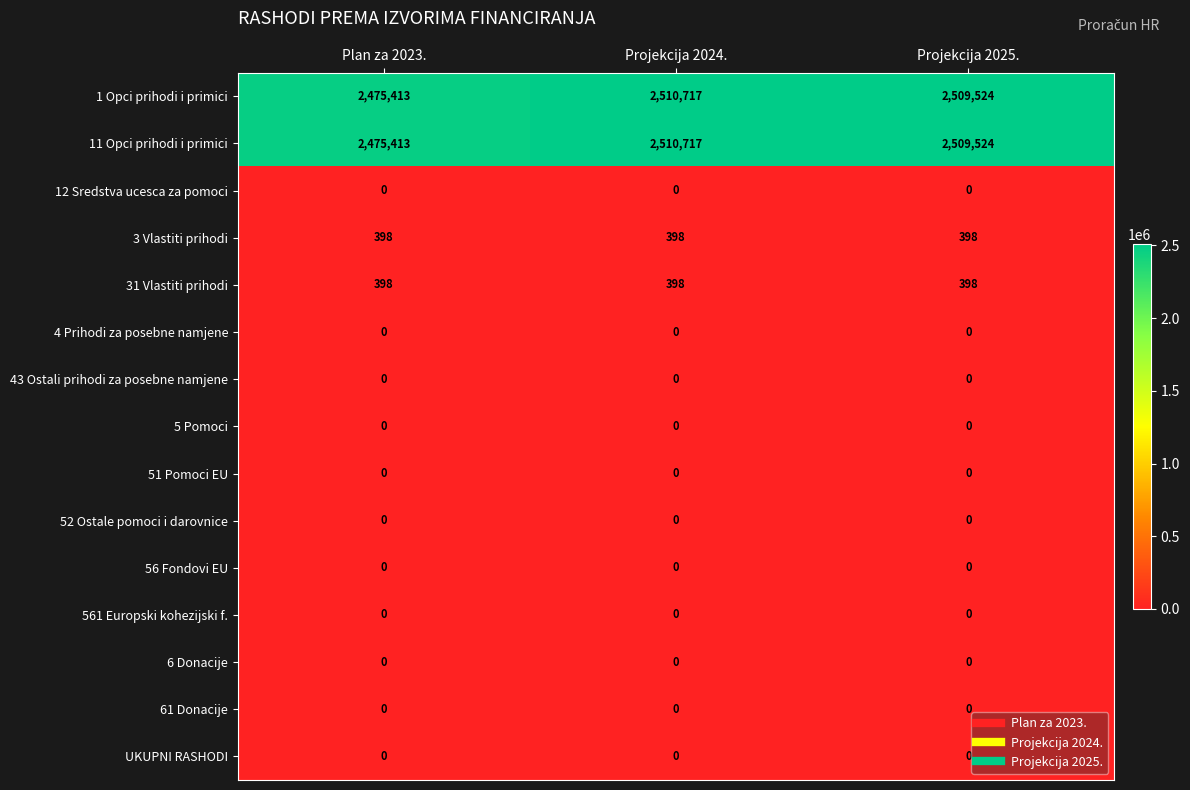

At how many categories does at least one series exceed 781622?

3